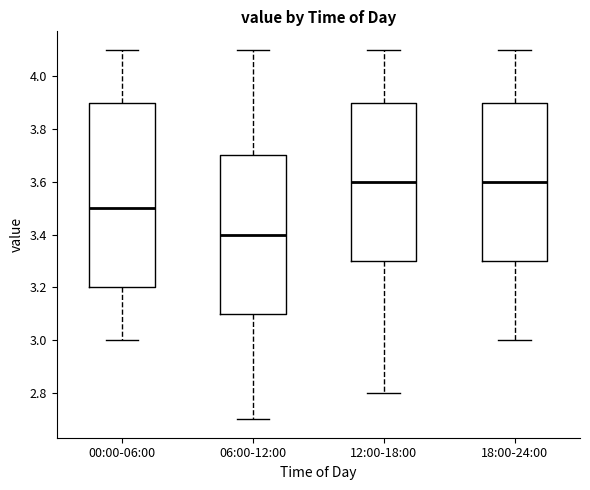

Where does the upper whisker of the box for 00:00-06:00 end on the y-axis? The values are not printed on the chart, so give them approximately, as read against the axis.

4.1